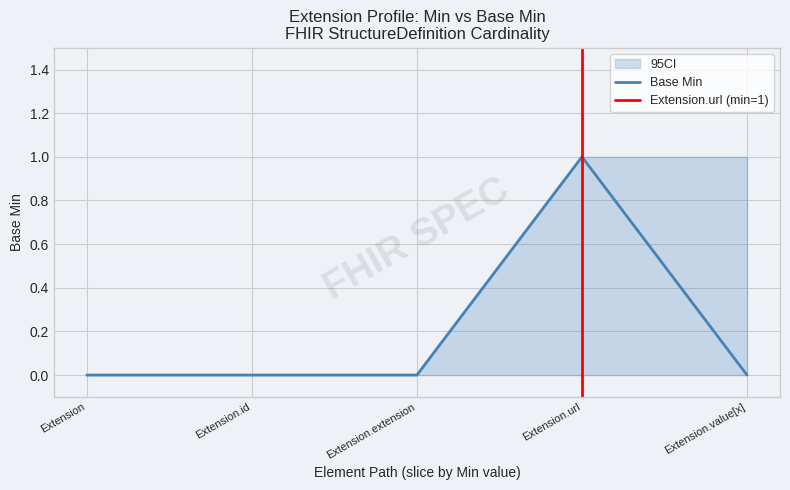

Does the chart display data point markers on the line(s)?

No